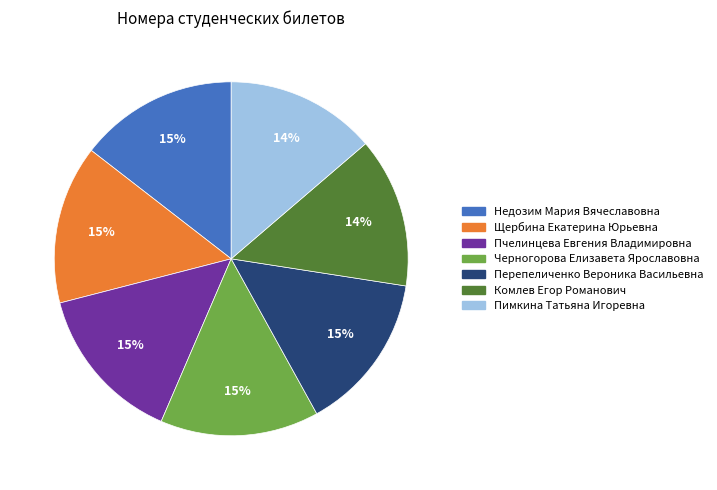

To the nearest percent, what percentage of the pie is Пимкина Татьяна Игоревна?

14%